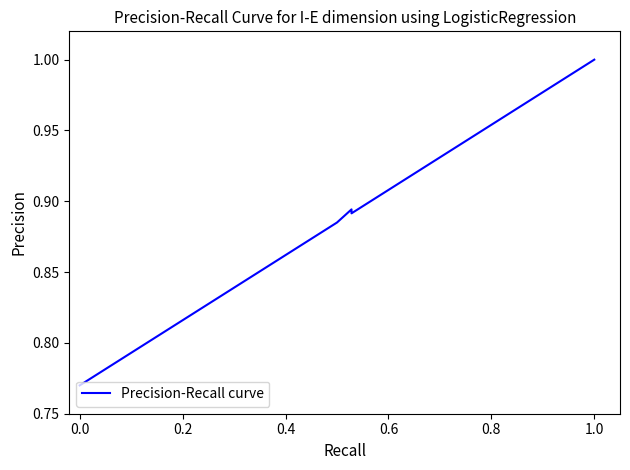

What is the maximum value shown in the chart?

1.0